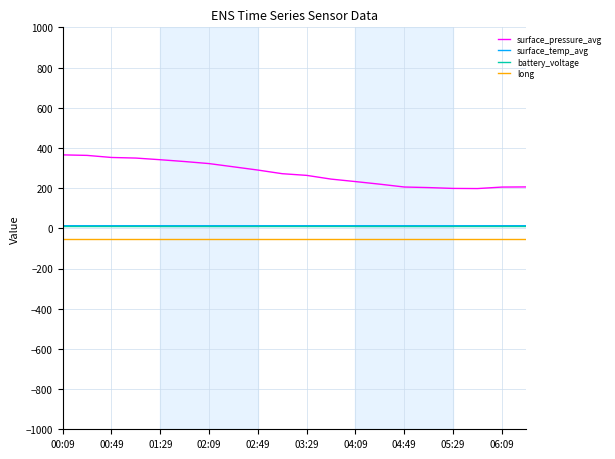

Which series has the largest total across all categories?

surface_pressure_avg